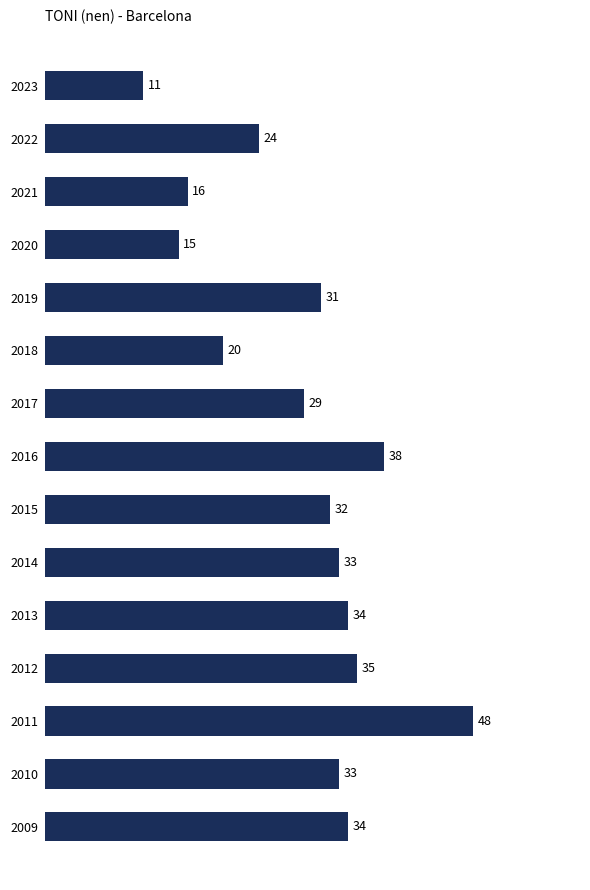

Are the bars grouped side by side (vs. stacked)?

No